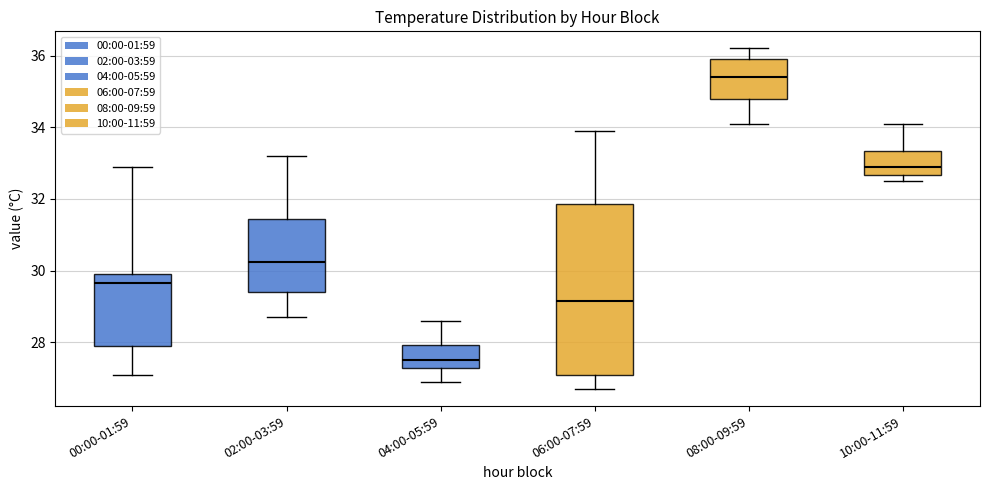

Which box has the highest median line?

08:00-09:59